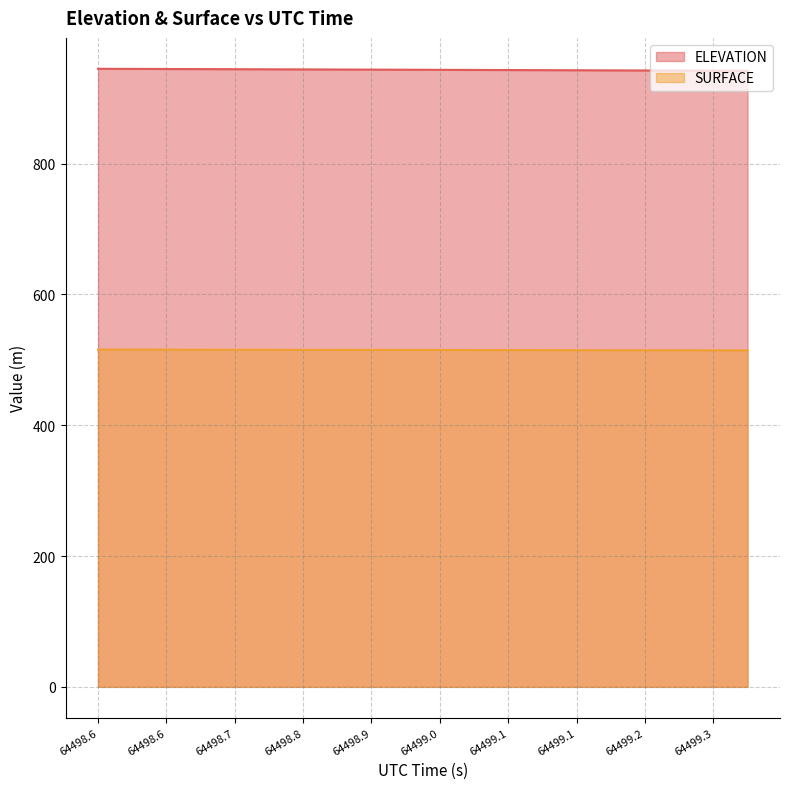

The SURFACE series shows 824.9 at 64498.8. True or false?

False